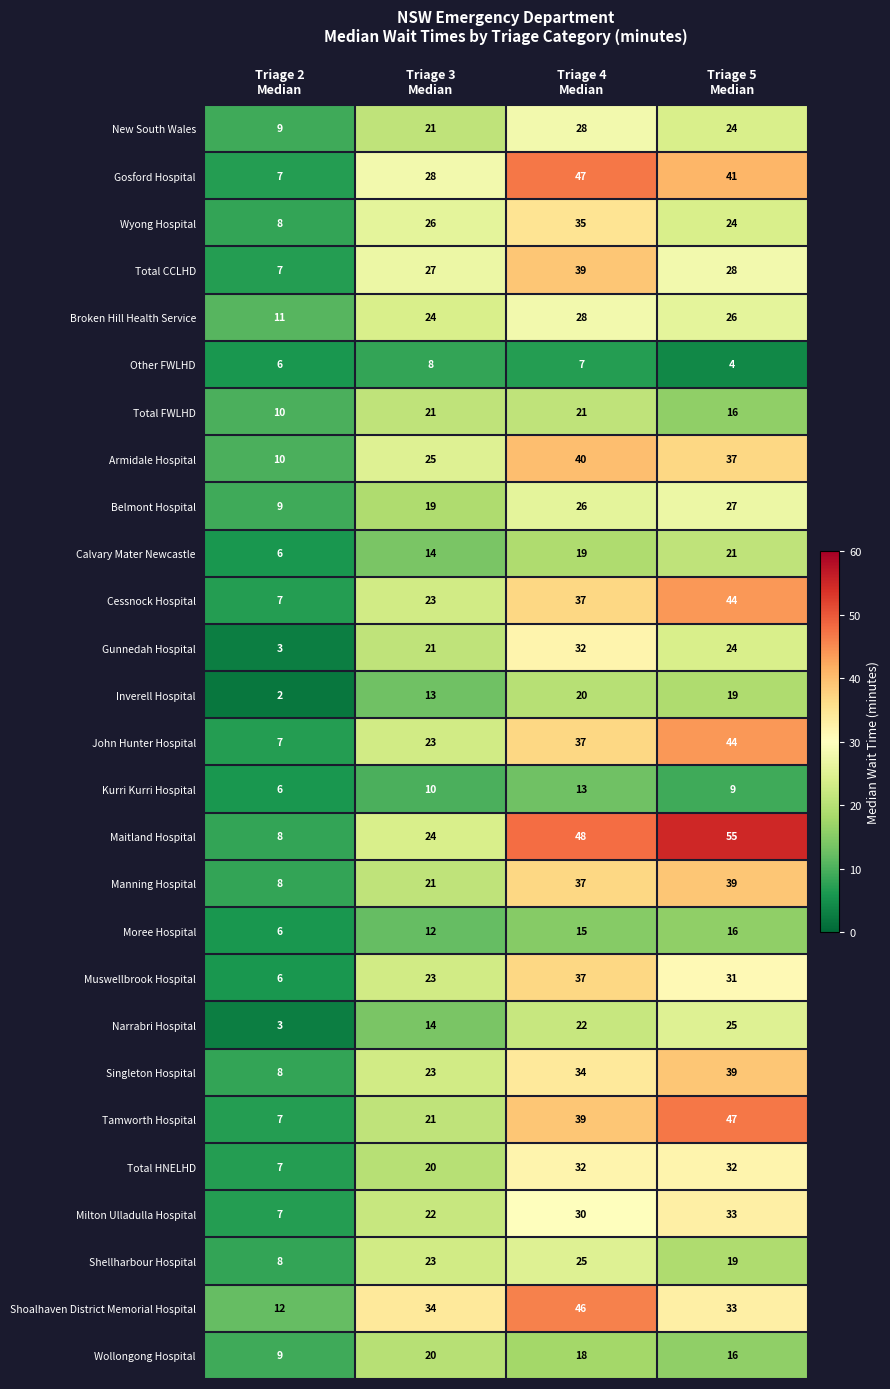

What is the highest value of the Belmont Hospital series?

27